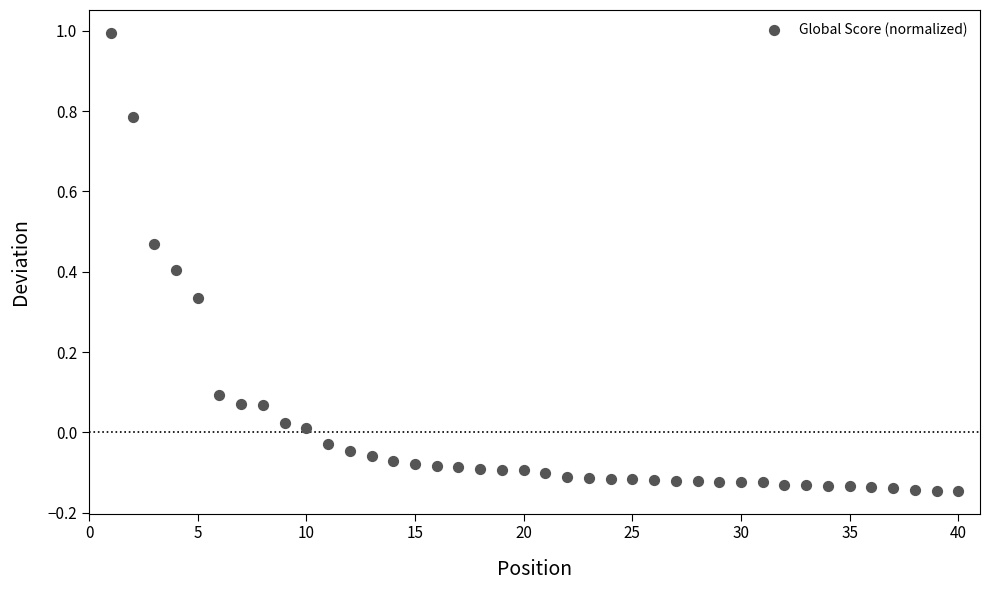

What is the range of X values (max minus min)?

39.0